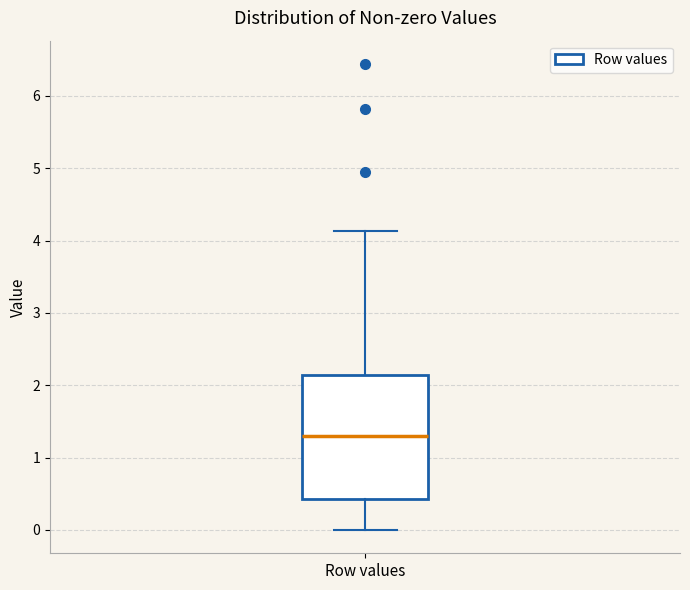

Transcribe this box plot: give where the median line is, the range the box spans, and where the two whiskers end, as read against the y-axis. The values are not printed on the chart, so give them approximately, as read against the axis.

median 1.3, box 0.4 to 2.1, whiskers 0.0 to 4.1